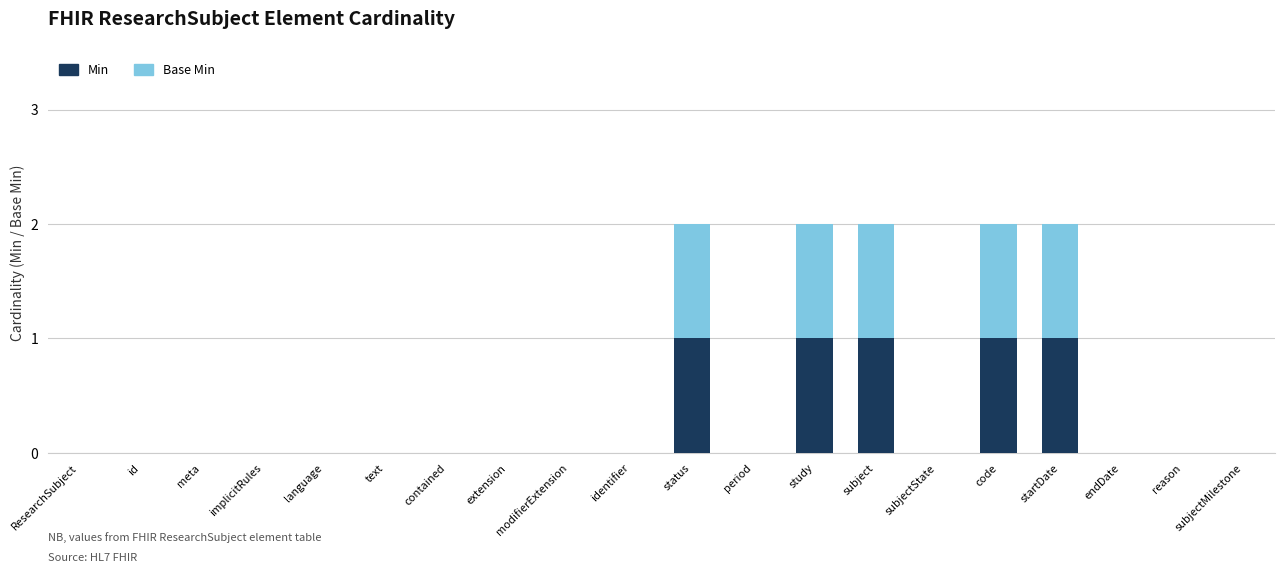

The Min series shows -1 at contained. True or false?

False